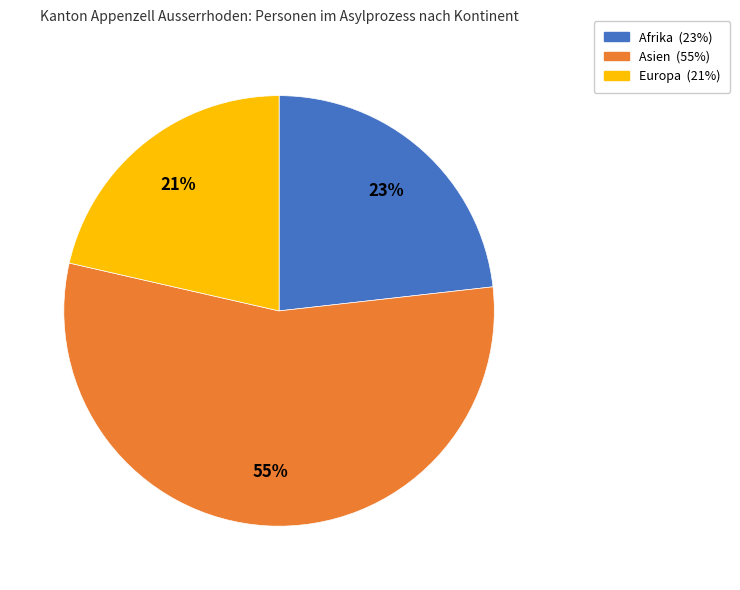

Does any single category account for the majority?

Yes